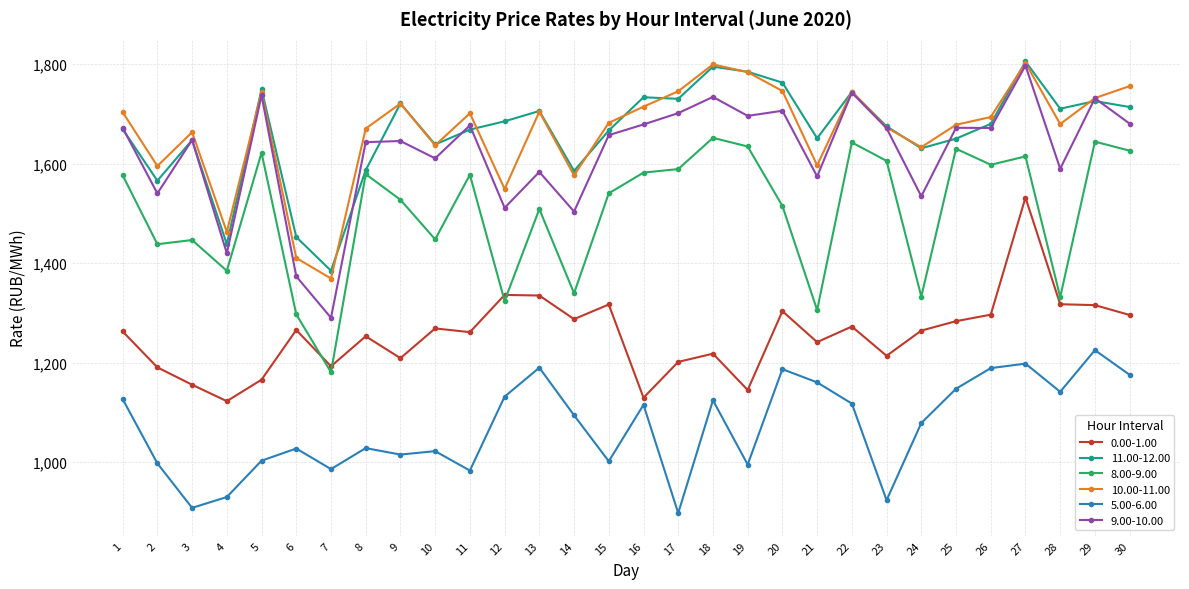

What is the difference between the maximum and minimum values in the 0.00-1.00 series?

409.5